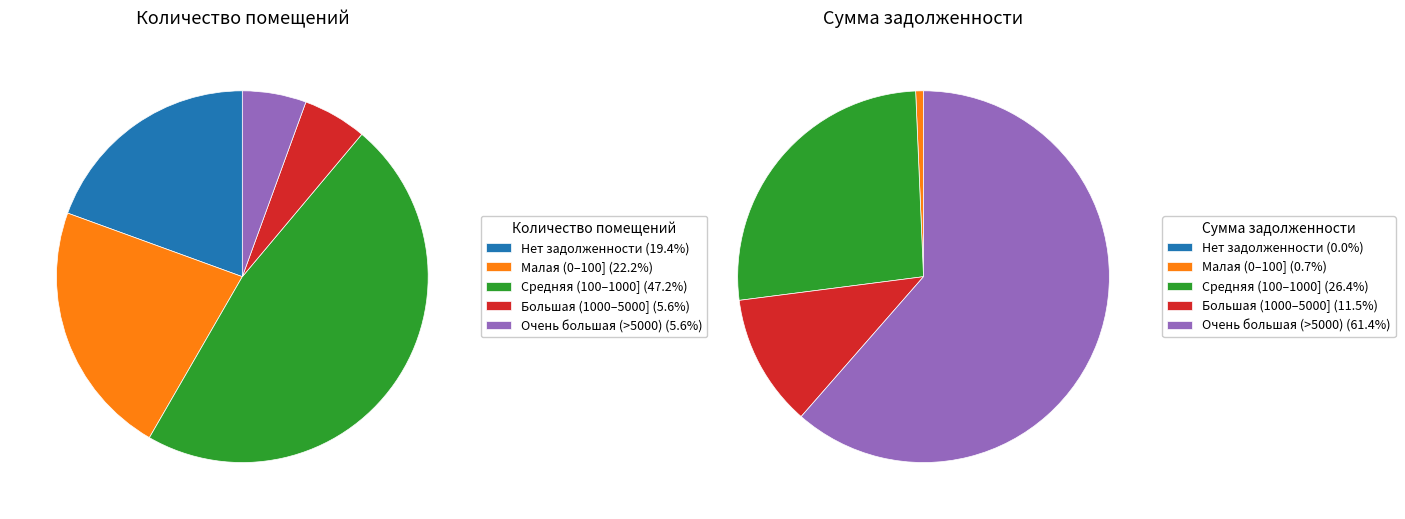

Which has a higher value, 5 or 22?

22